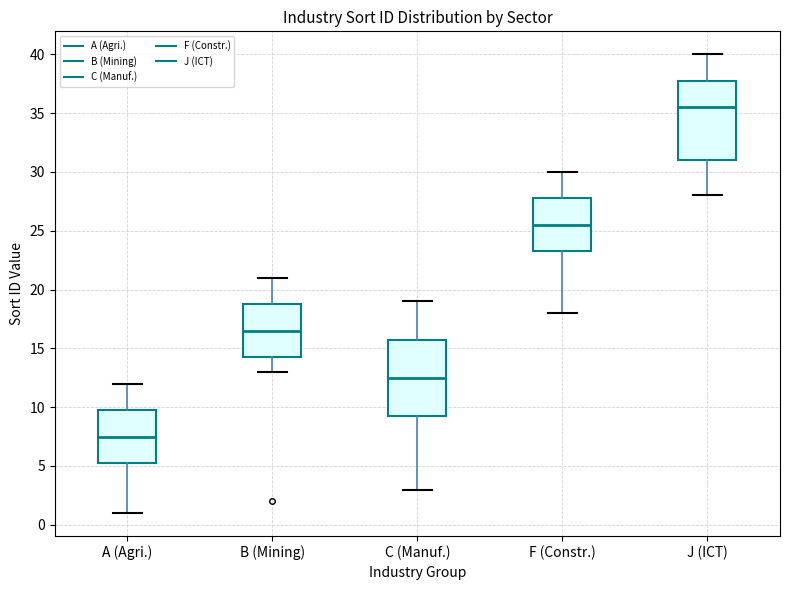

Reading left to right, transcribe this box plot: for each box, give where its median line is, the range the box spans, and where its two whiskers end, as read against the y-axis. The values are not printed on the chart, so give them approximately, as read against the axis.

A (Agri.): median 7.5, box 5.5 to 10.0, whiskers 1.0 to 12.0
B (Mining): median 16.5, box 14.5 to 19.0, whiskers 13.0 to 21.0
C (Manuf.): median 12.5, box 9.5 to 16.0, whiskers 3.0 to 19.0
F (Constr.): median 25.5, box 23.5 to 28.0, whiskers 18.0 to 30.0
J (ICT): median 35.5, box 31.0 to 38.0, whiskers 28.0 to 40.0